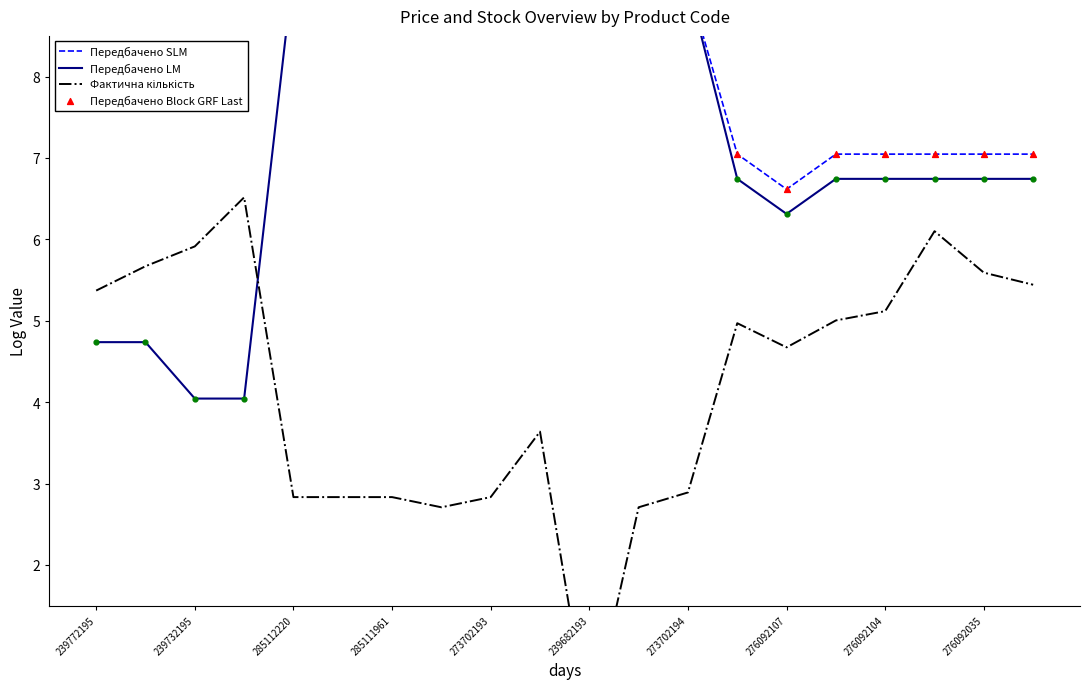

Which series has the largest Y range (max minus min)?

Фактична кількість